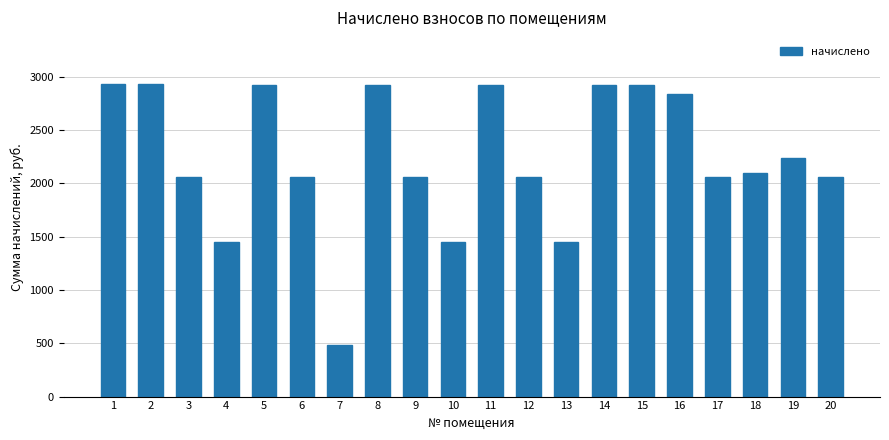

What is the value of the 15th bar from the left?

2919.2